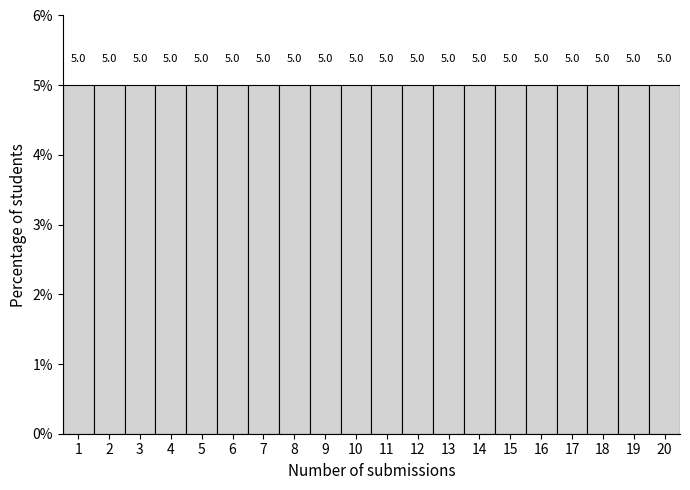

Reading left to right, transcribe this chart: for each bar, give the range it covers on the x-axis and its height.

0.5 to 1.5: 5.0
1.5 to 2.5: 5.0
2.5 to 3.5: 5.0
3.5 to 4.5: 5.0
4.5 to 5.5: 5.0
5.5 to 6.5: 5.0
6.5 to 7.5: 5.0
7.5 to 8.5: 5.0
8.5 to 9.5: 5.0
9.5 to 10.5: 5.0
10.5 to 11.5: 5.0
11.5 to 12.5: 5.0
12.5 to 13.5: 5.0
13.5 to 14.5: 5.0
14.5 to 15.5: 5.0
15.5 to 16.5: 5.0
16.5 to 17.5: 5.0
17.5 to 18.5: 5.0
18.5 to 19.5: 5.0
19.5 to 20.5: 5.0